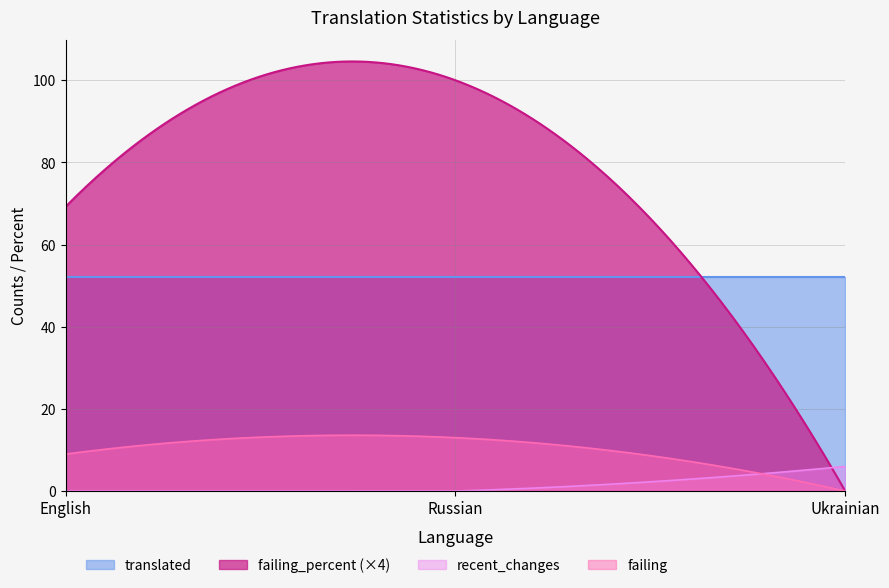

Does the chart display data point markers on the line(s)?

No